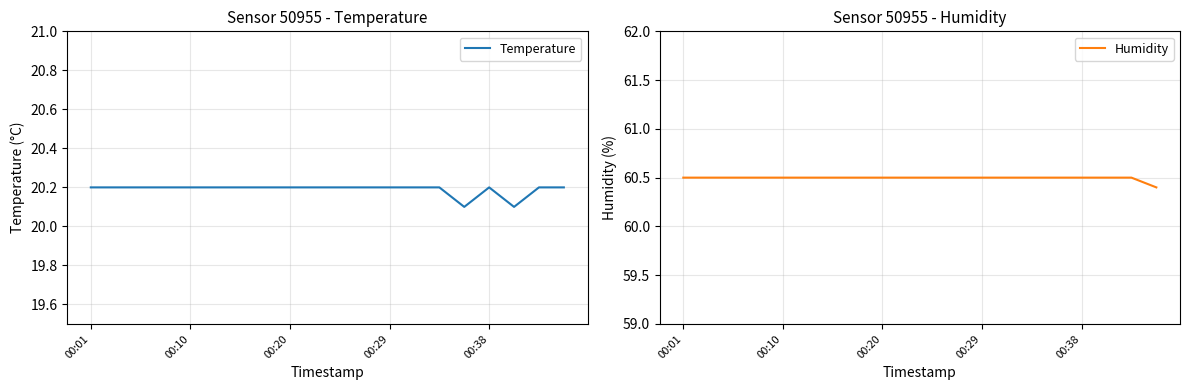

True or false: Humidity and Temperature cross at least once.

False